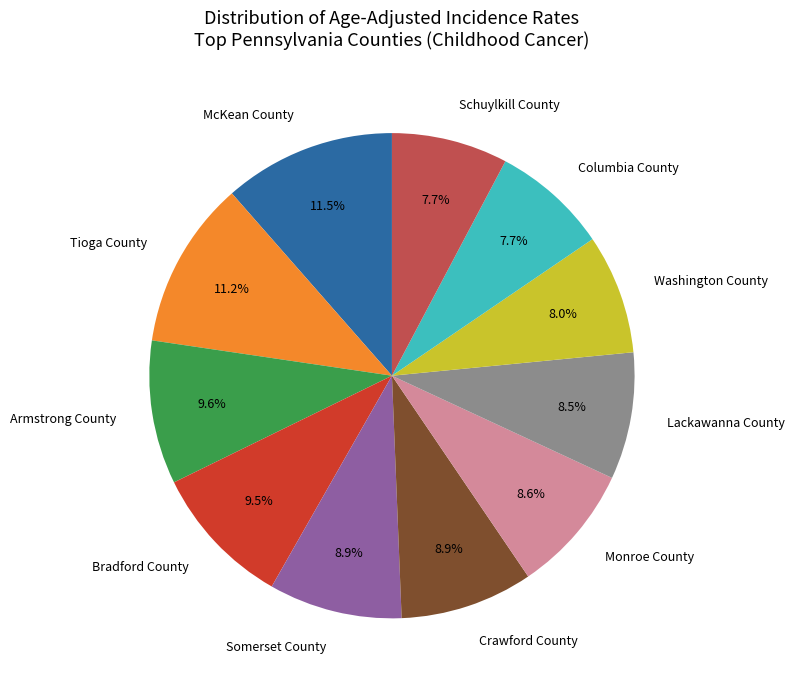

What portion of the pie excludes Crawford County?

91.1%